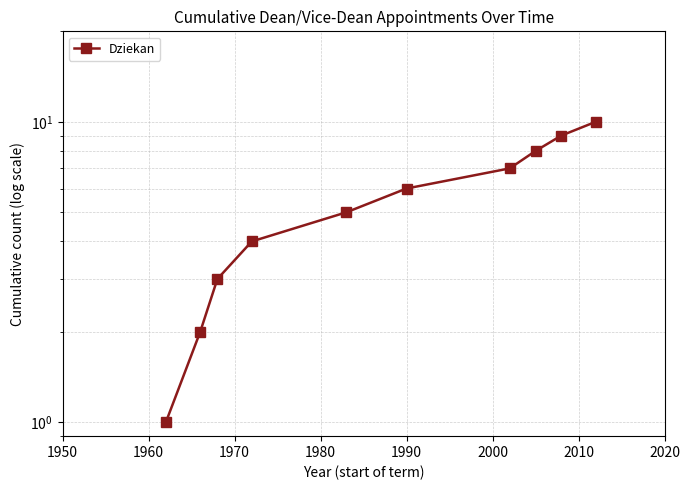

How many values are below 6?

5